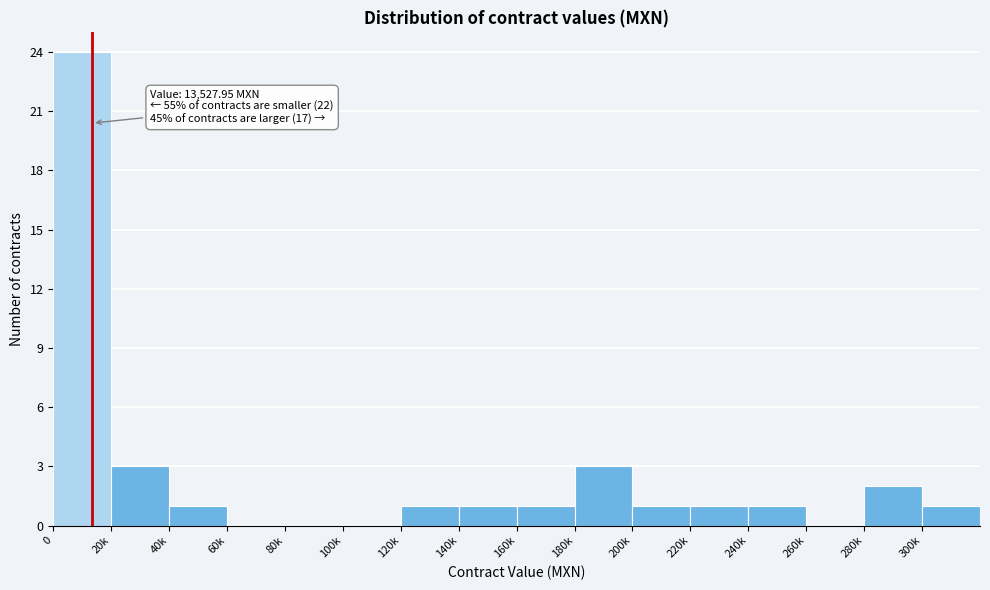

Reading left to right, extract all data points from this chart.

0=24	20k=3	40k=1	60k=0	80k=0	100k=0	120k=1	140k=1	160k=1	180k=3	200k=1	220k=1	240k=1	260k=0	280k=2	300k=1